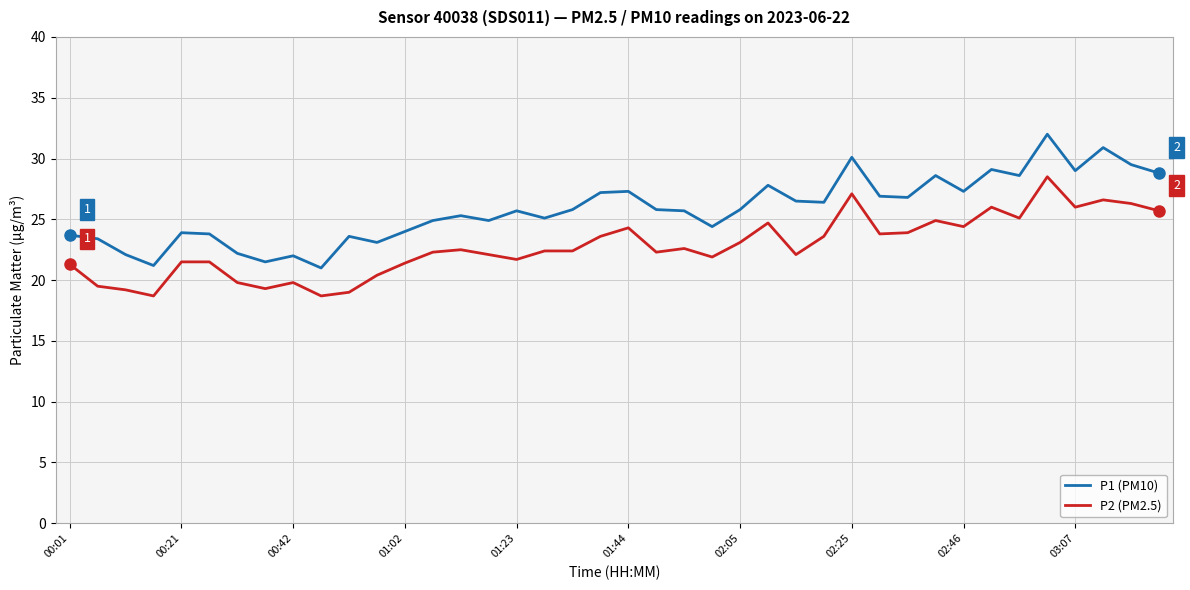

Which series has the largest range (max minus min)?

P1 (PM10)